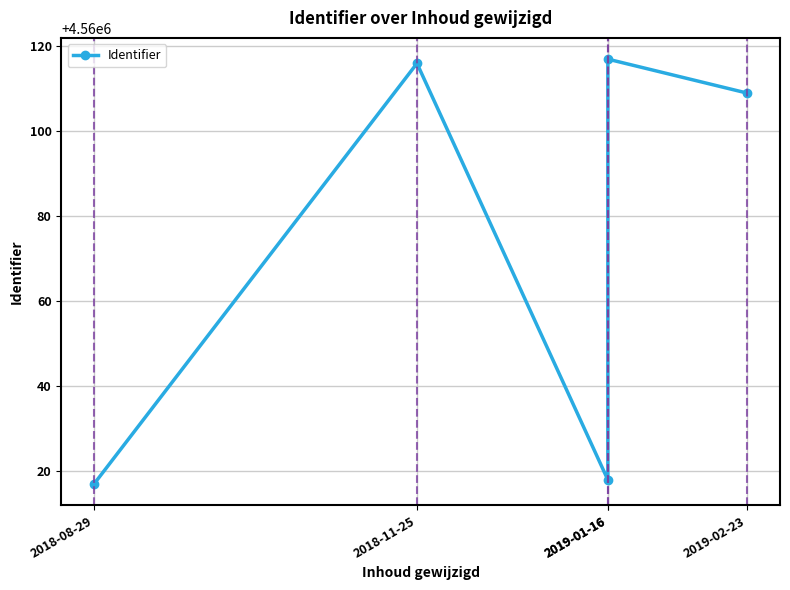

How many series are shown in this chart?

1